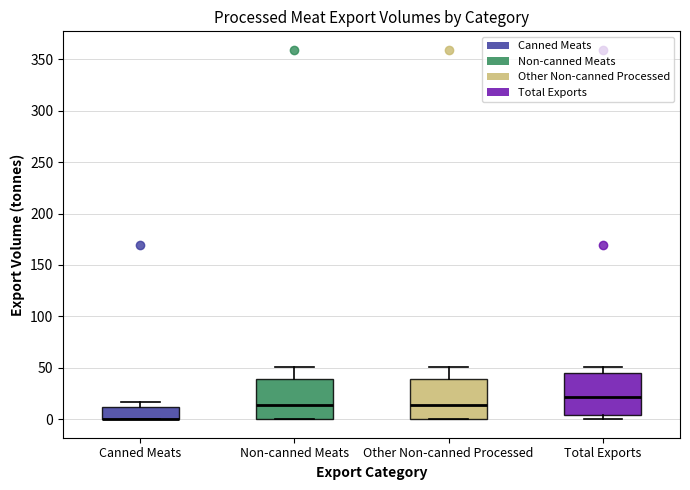

Where is the upper edge of the box for Total Exports on the y-axis? The values are not printed on the chart, so give them approximately, as read against the axis.

45